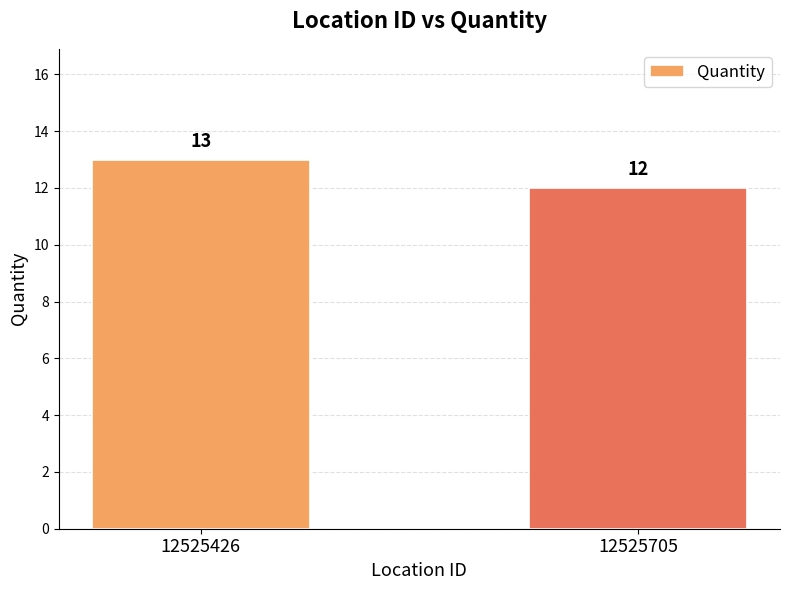

Rank the categories by value from highest to lowest.

12525426, 12525705